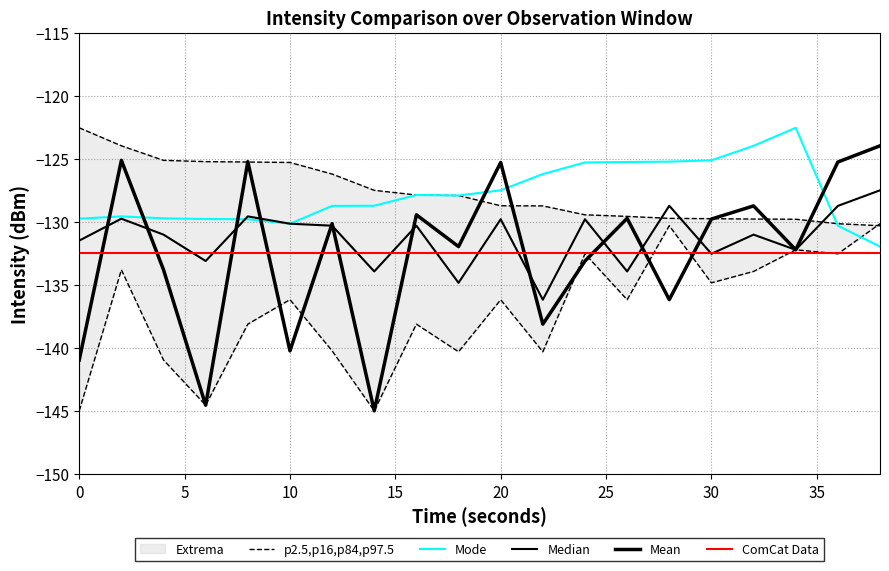

What is the difference between the maximum and minimum values in the p2.5 series?

14.8